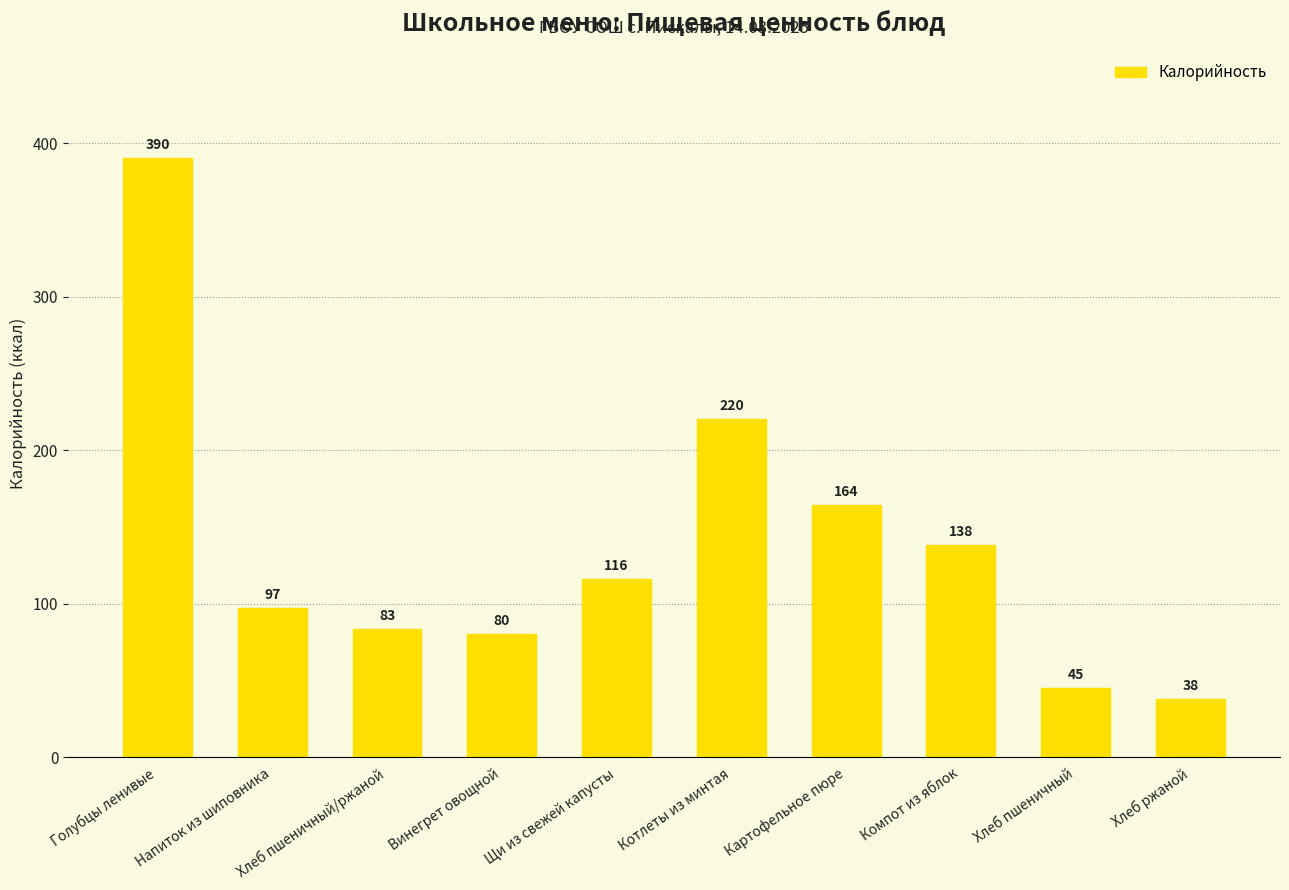

What is the sum of the values at Хлеб пшеничный/ржаной and Хлеб ржаной?

121.2